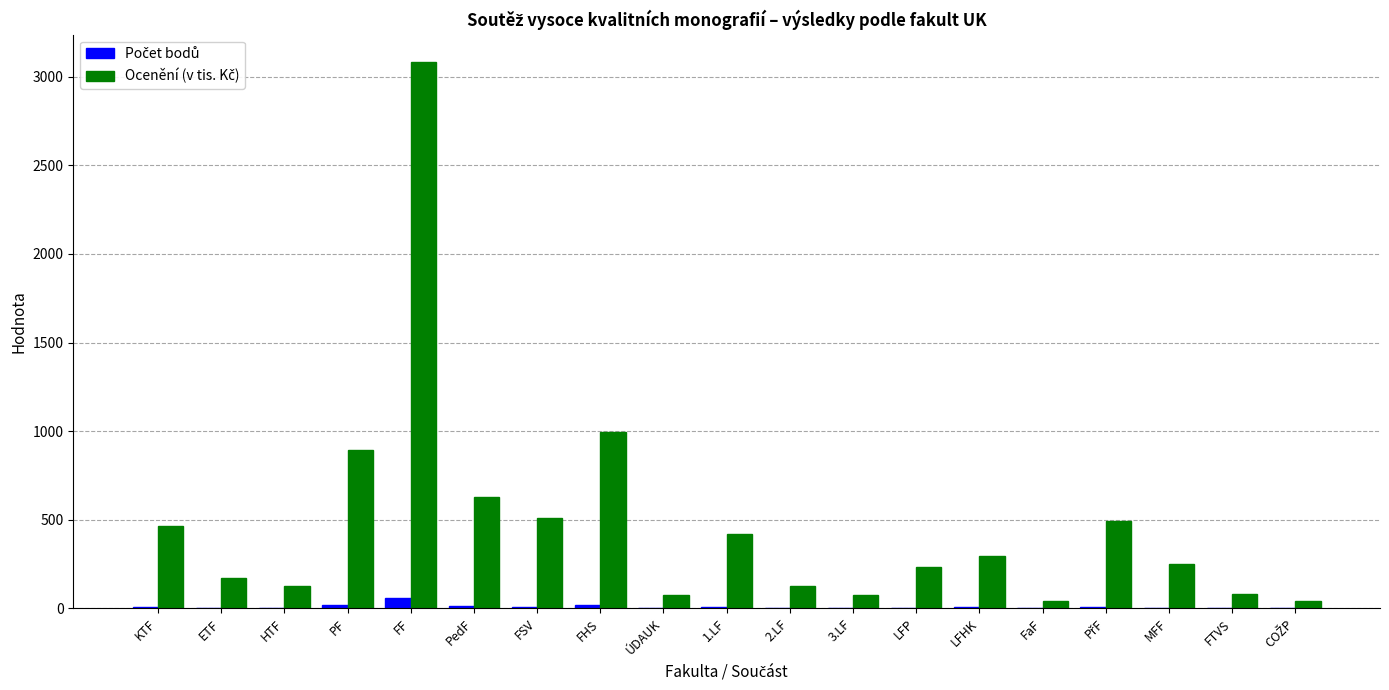

At which category is the sum across all series the highest?

FF